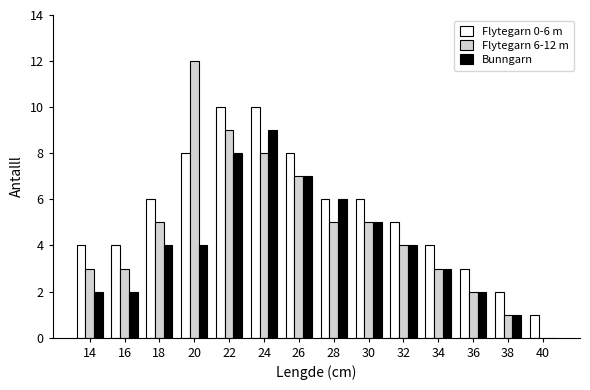

At which label does Bunngarn reach its peak?

24